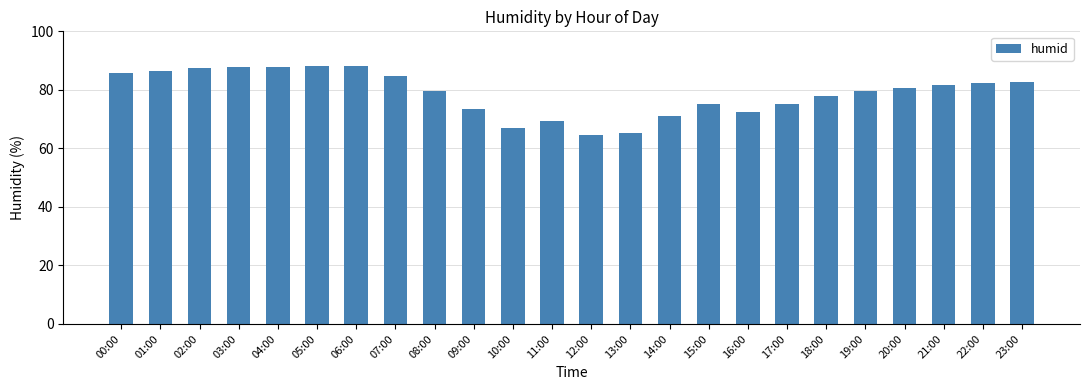

What is the label of the 6th bar from the left?

05:00